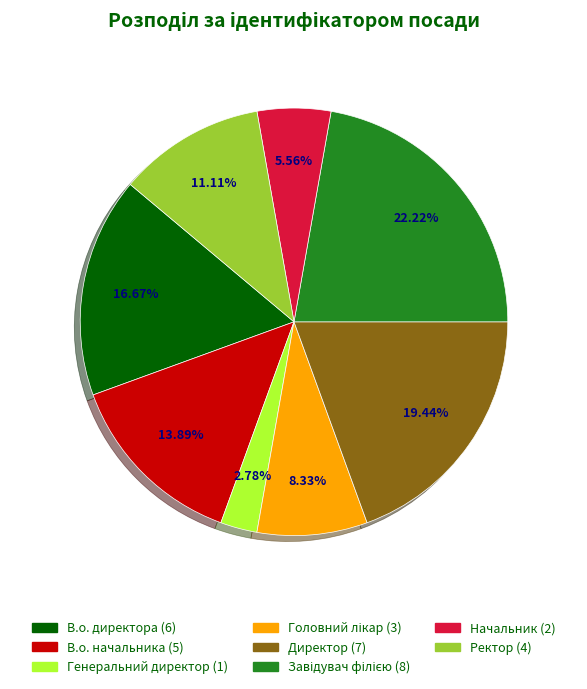

To the nearest percent, what percentage of the pie is Начальник?

6%